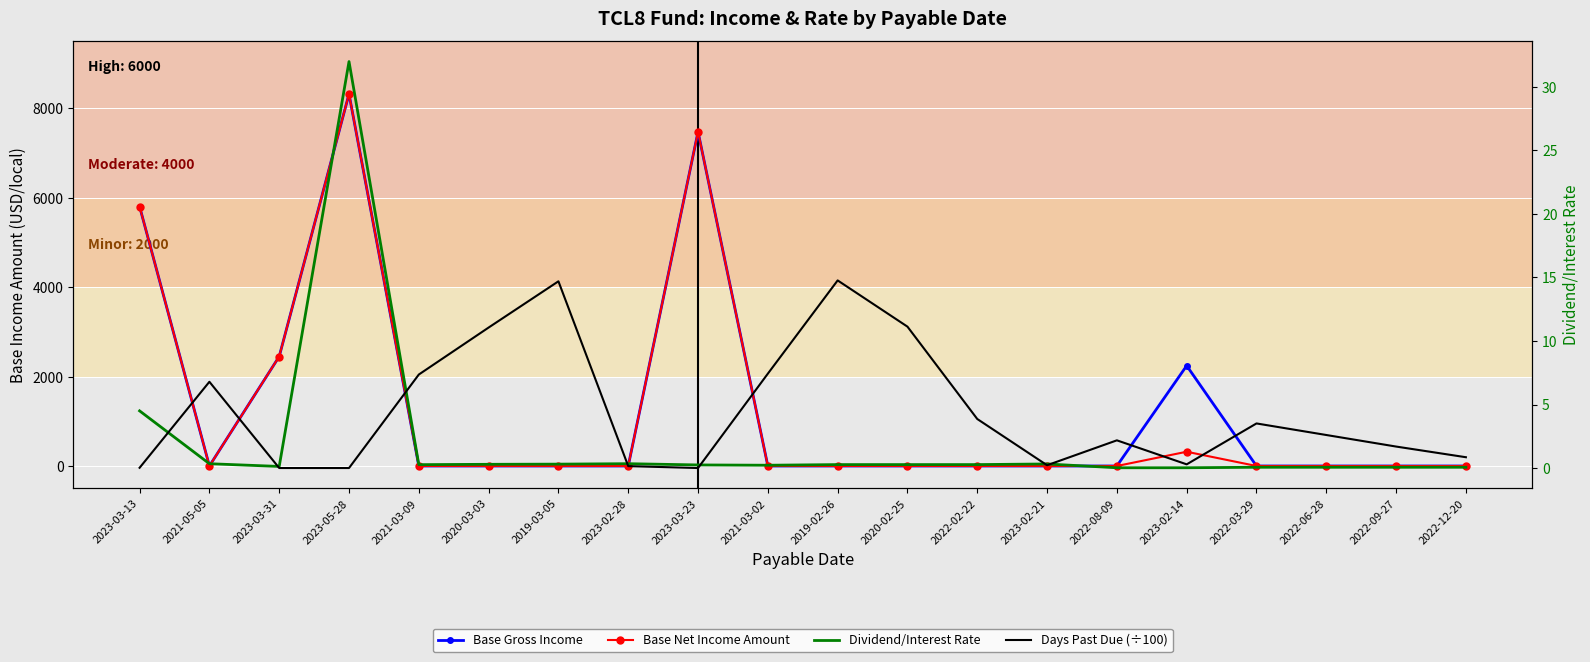

What is the maximum value shown in the chart?

8320.3